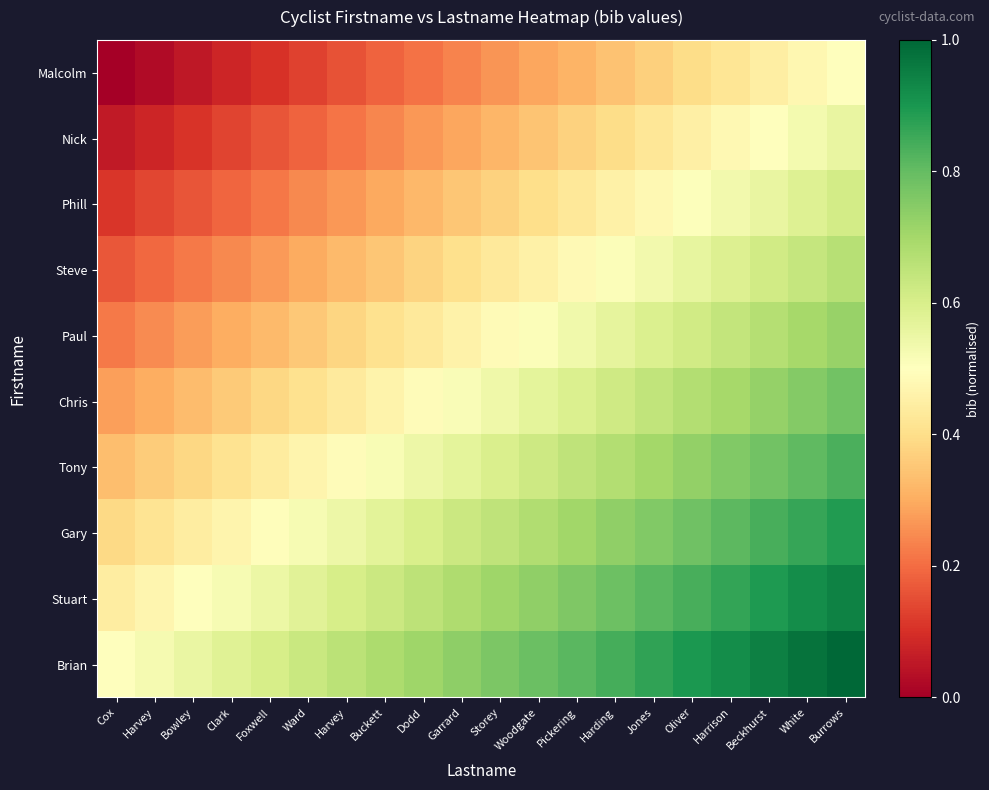

Rank the series at Foxwell from lowest to highest value.

Malcolm, Nick, Phill, Steve, Paul, Chris, Tony, Gary, Stuart, Brian